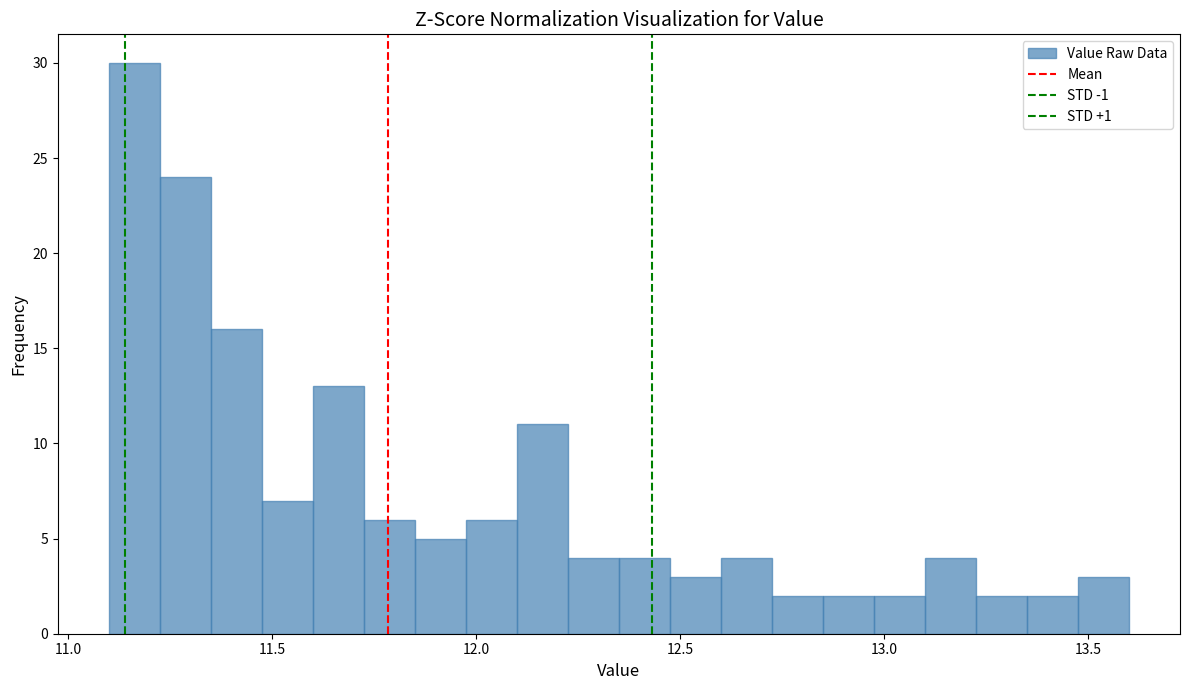

Read against the x-axis, roughly where is the centre of the tallest bar?

11.15